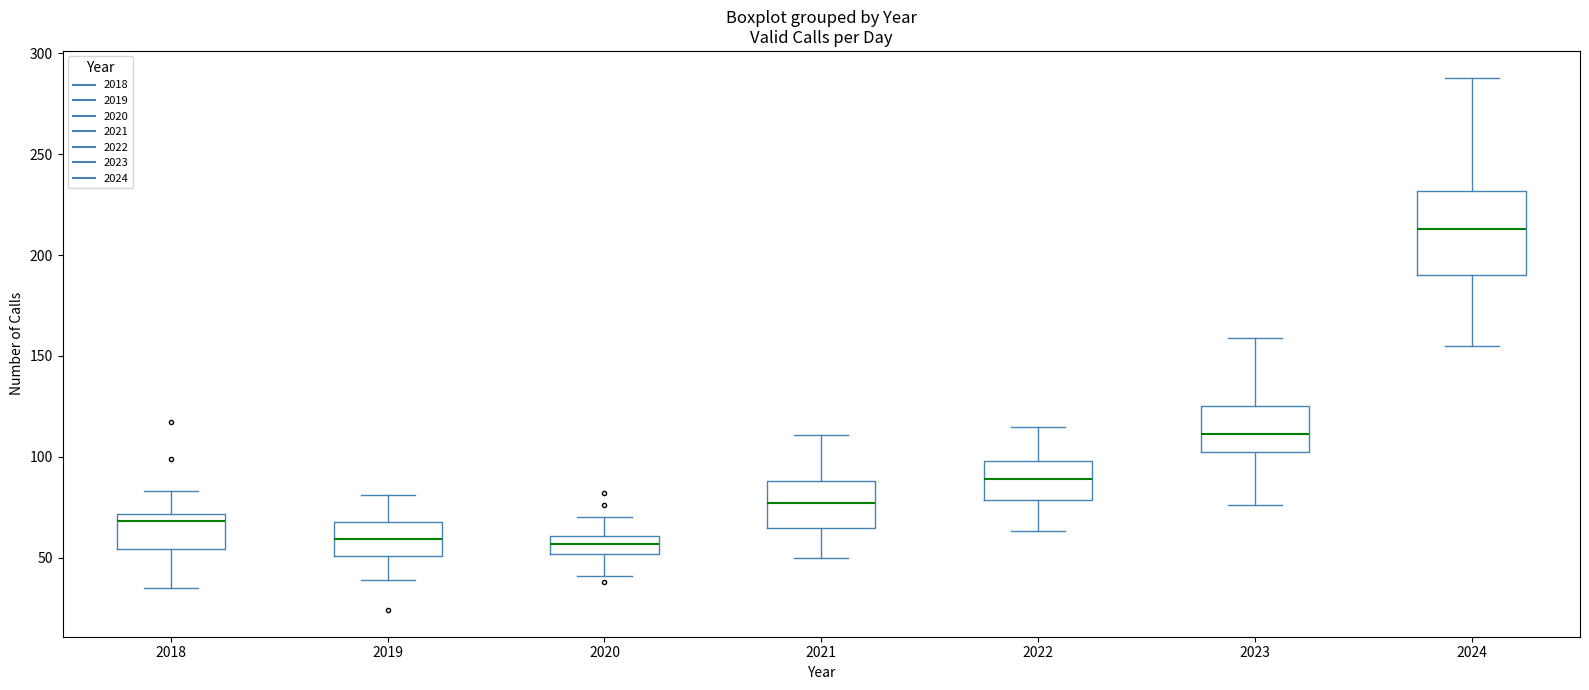

Where is the lower edge of the box at x = 2022 on the y-axis? The values are not printed on the chart, so give them approximately, as read against the axis.

80